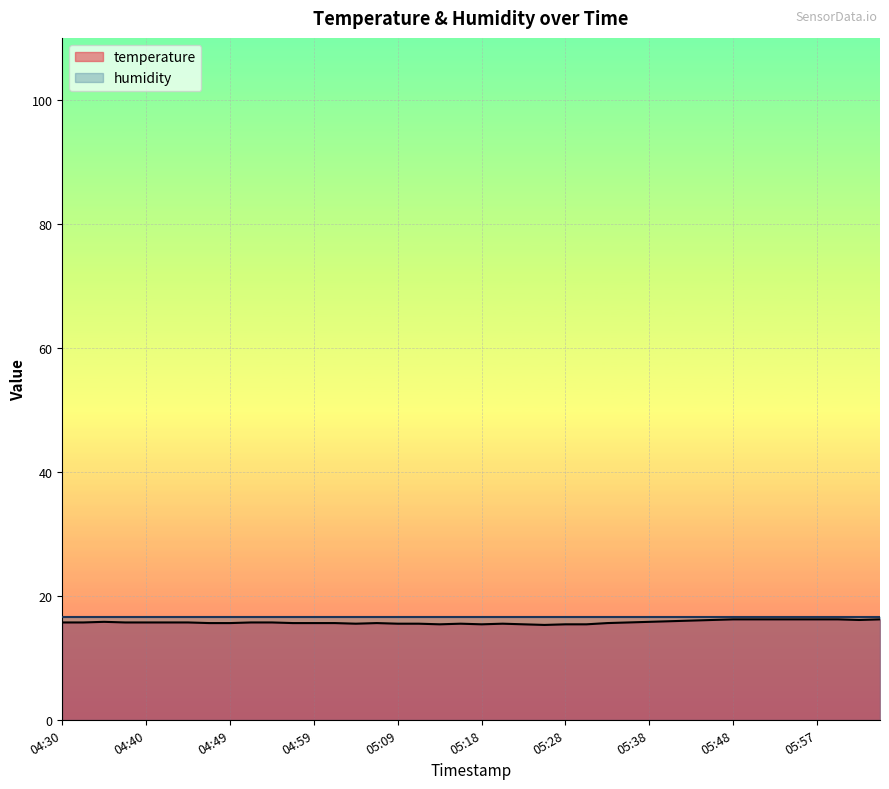

Is it true that temperature equals 22.2 at 04:30?

False